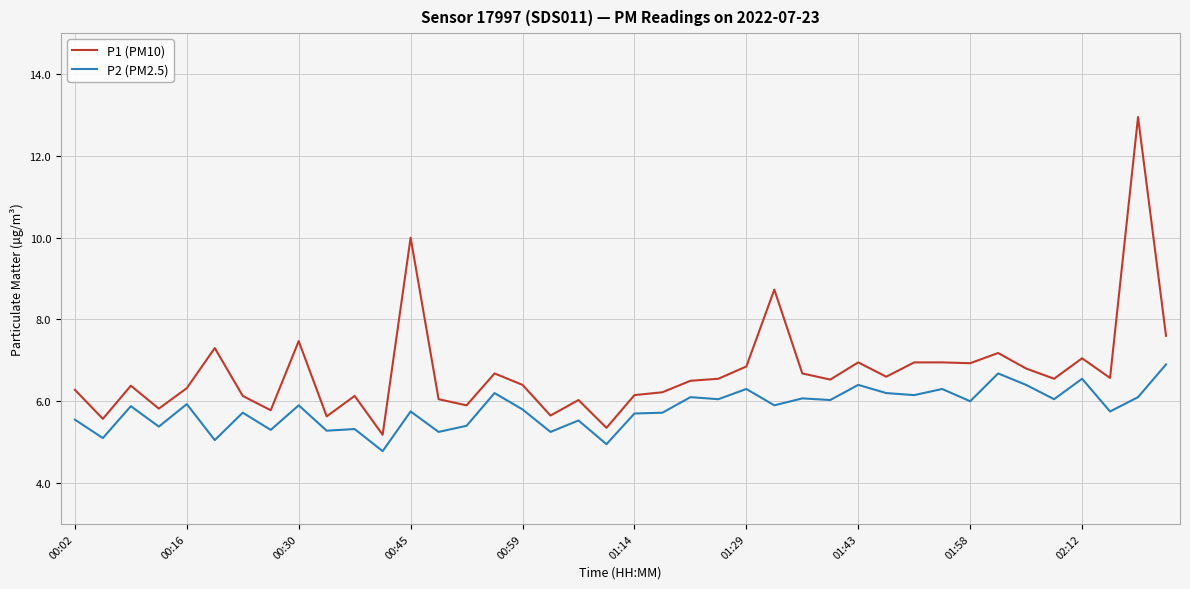

How many lines are shown in the chart?

2